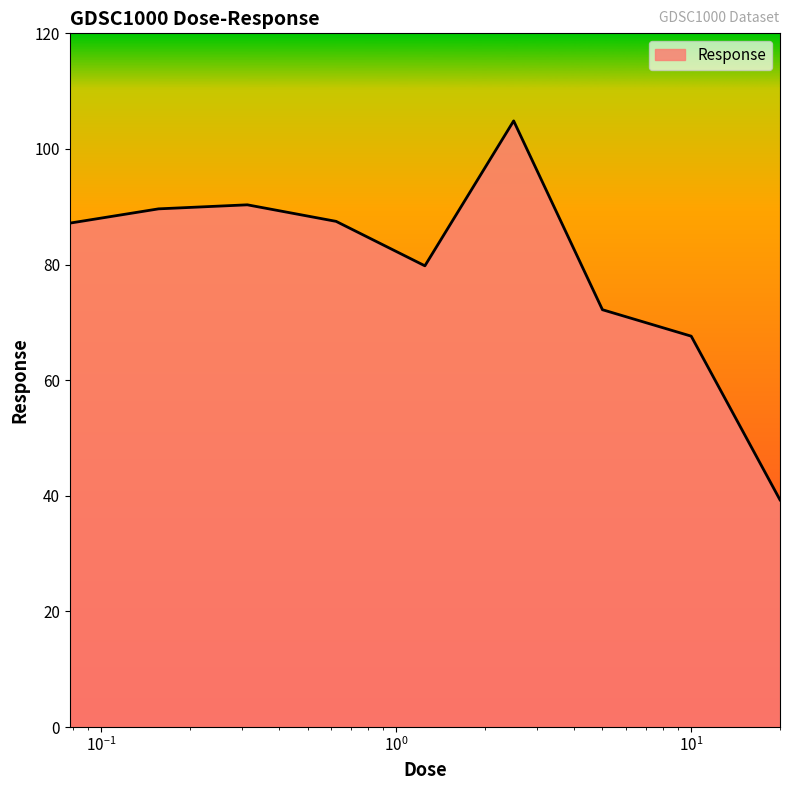

What is the average value?

79.8